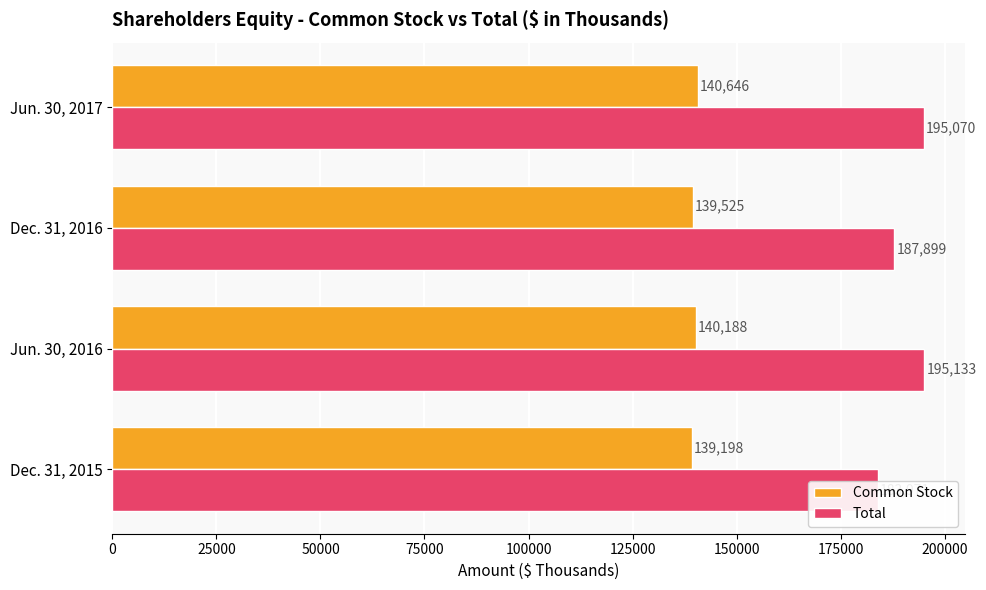

List the series in order of their peak value, highest first.

Total, Common Stock